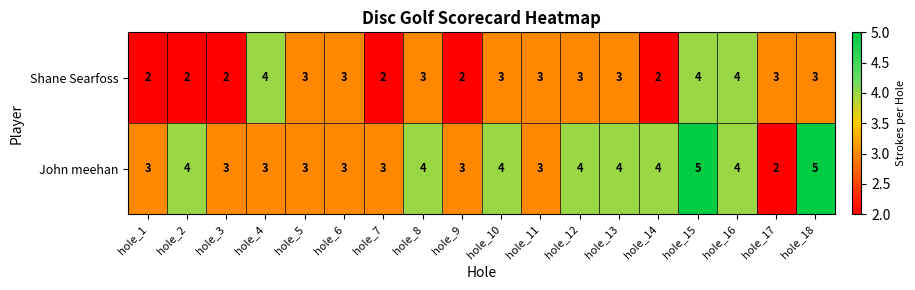

What value does the Shane Searfoss series have at hole_18?

3